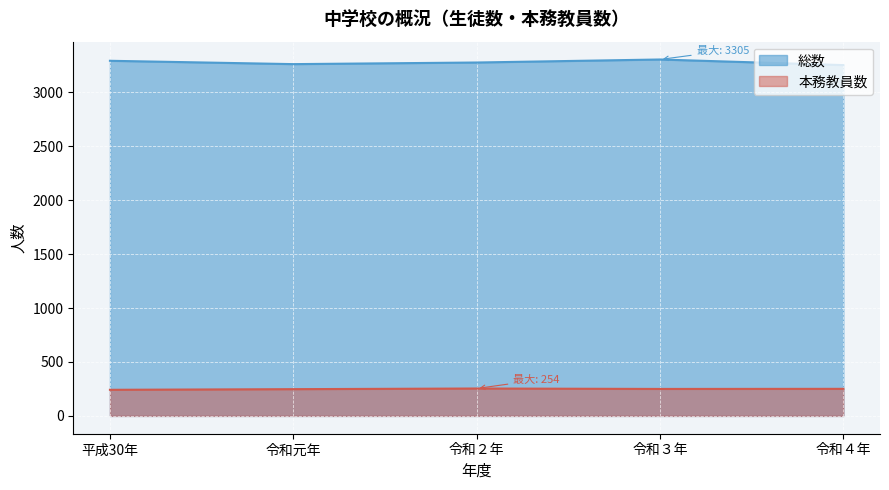

What is the label of the 1st point from the right?

令和４年